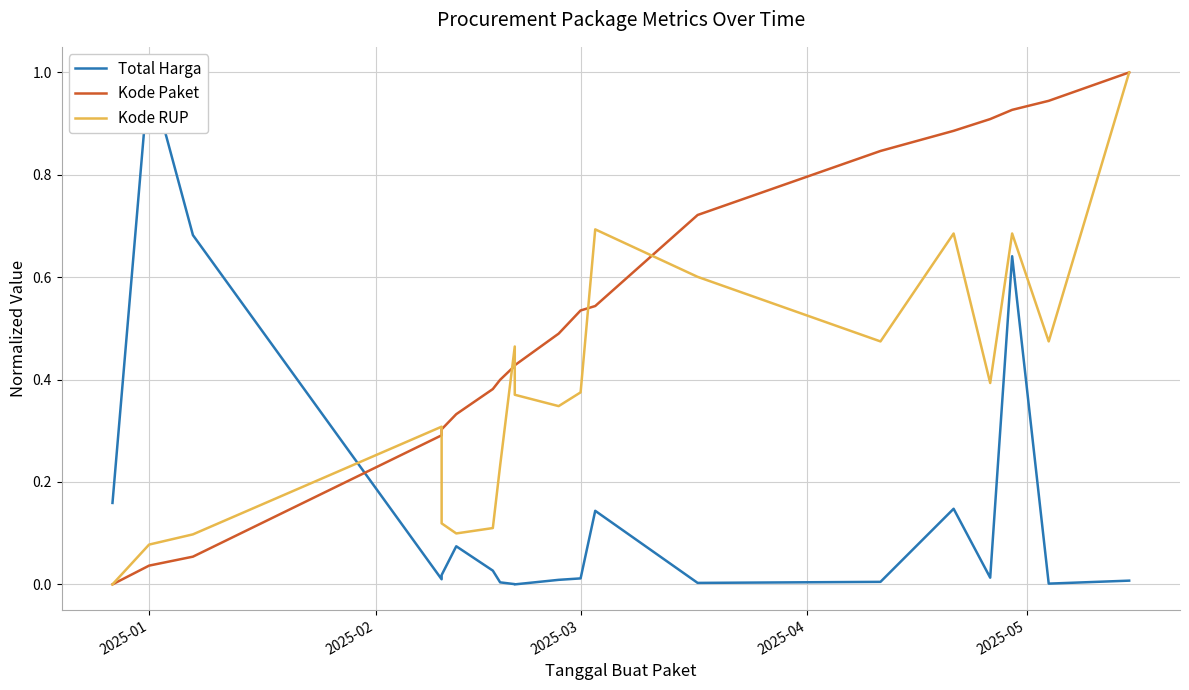

What is the value of the Kode Paket point at the 5th from the left?

0.3